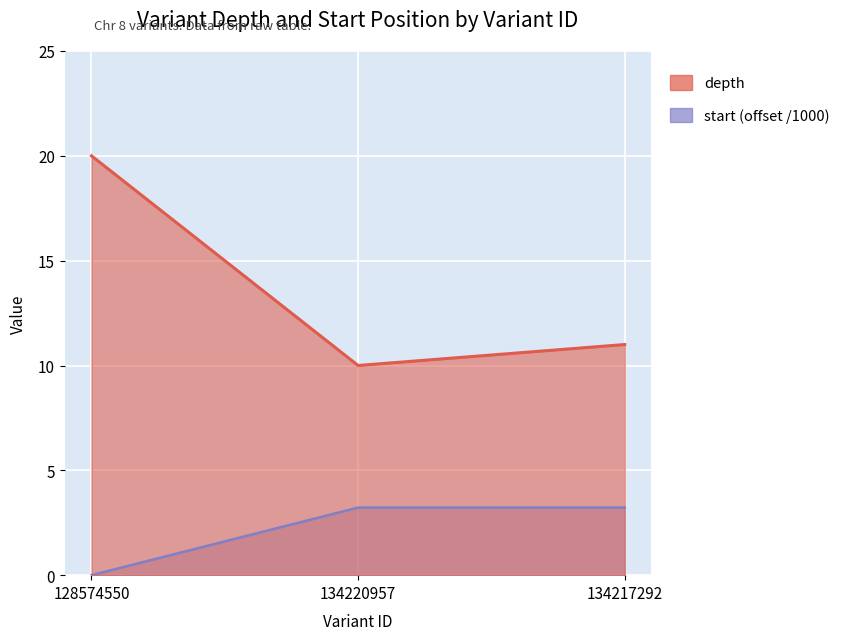

At which label does depth first exceed 11?

128574550